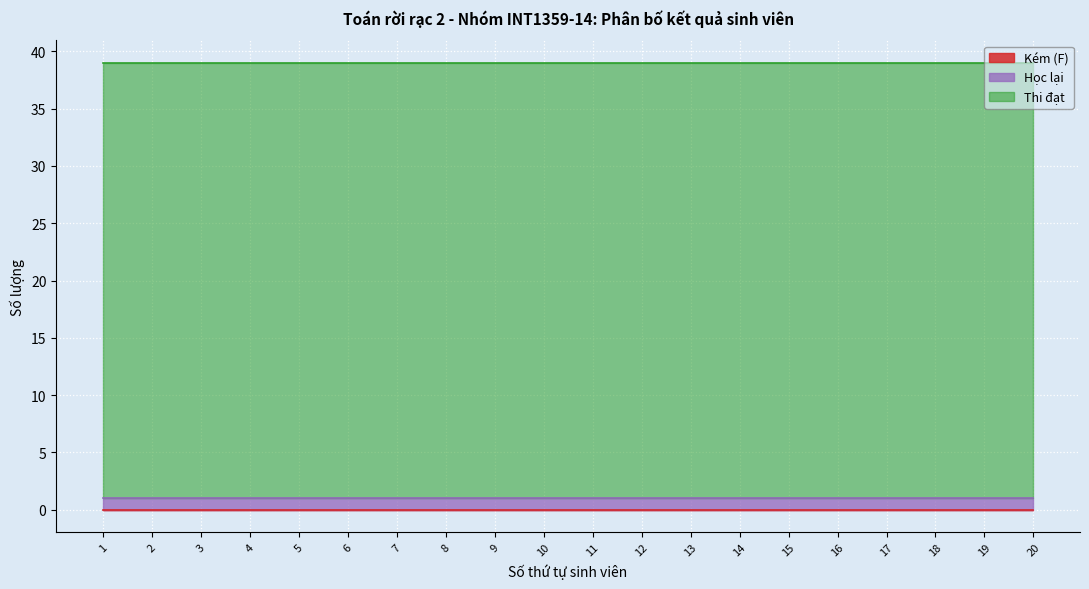

What is the total value across all series at 14?

39